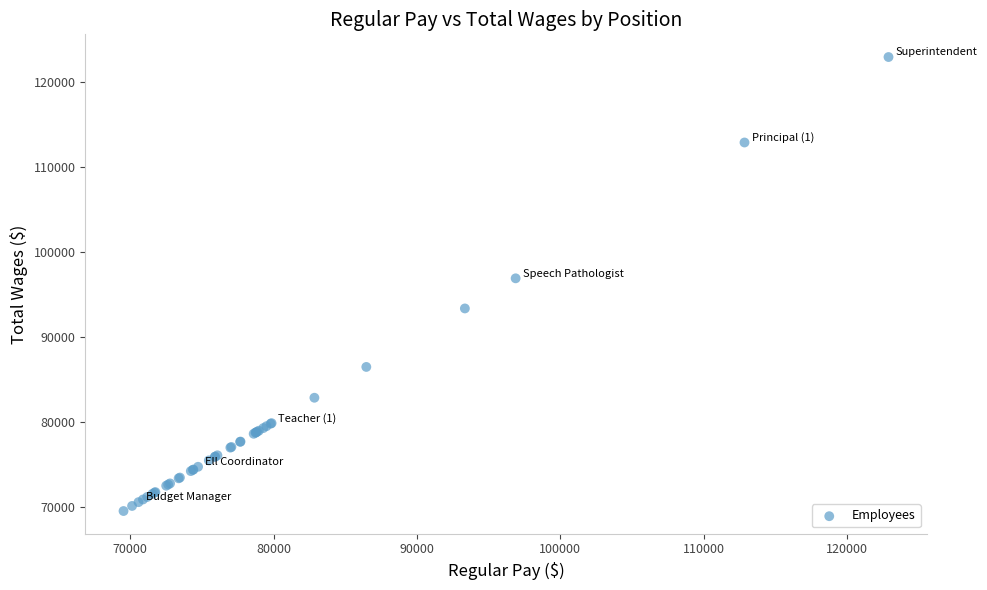

What Y value in the scatter plot is closest to 96218?

96889